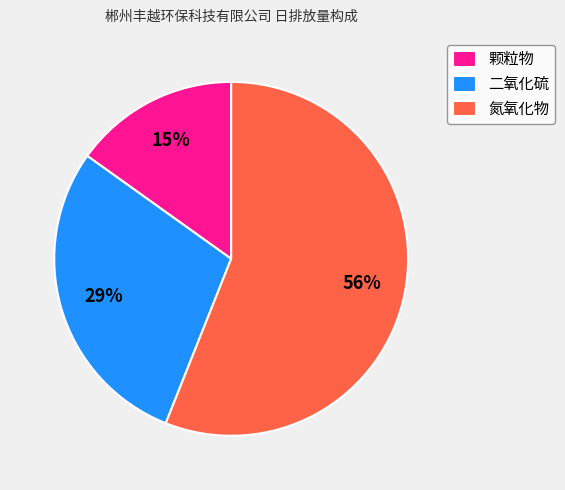

To the nearest percent, what is the difference between the 颗粒物 and 氮氧化物 slice percentages?

41%